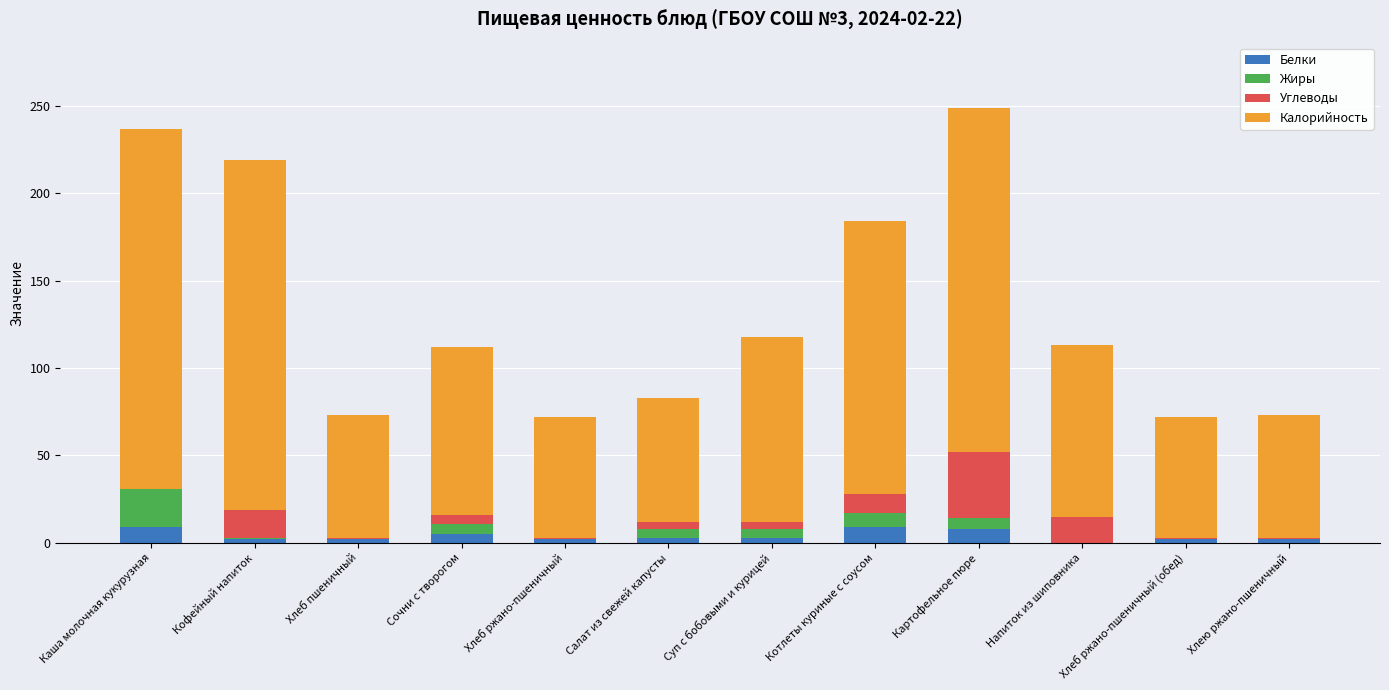

What is the approximate value of Белки at Каша молочная кукурузная?

9